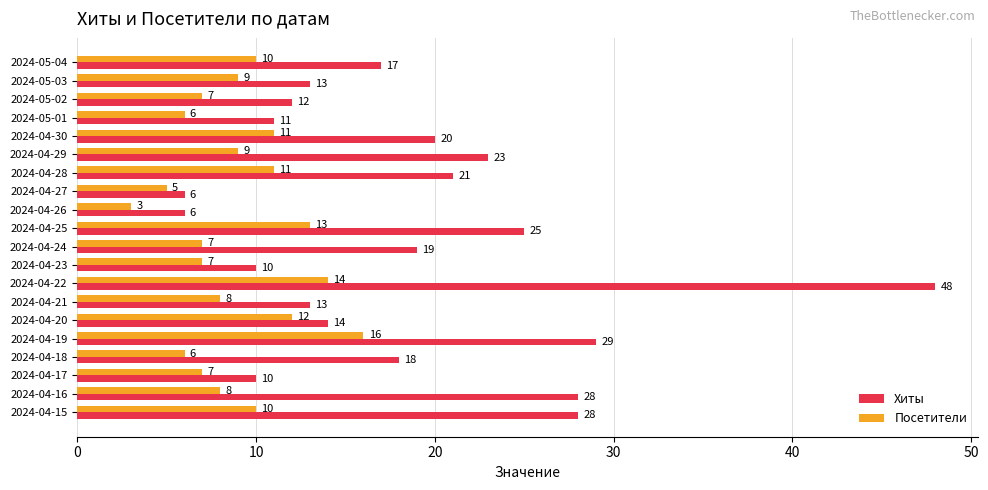

What is the average value of the Посетители series?

9